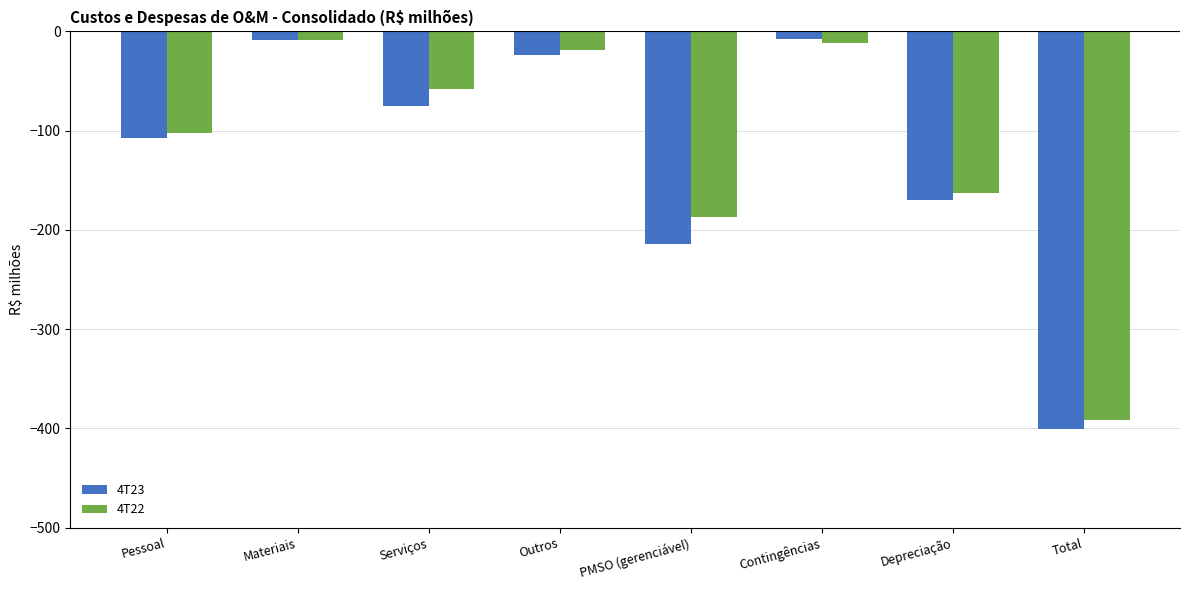

What are all the series names shown in the legend?

4T23, 4T22